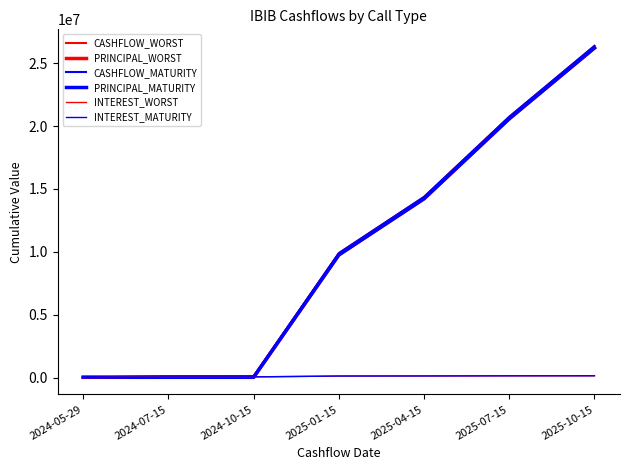

What is the difference between the second highest and minimum values in the INTEREST_MATURITY series?

156285.1